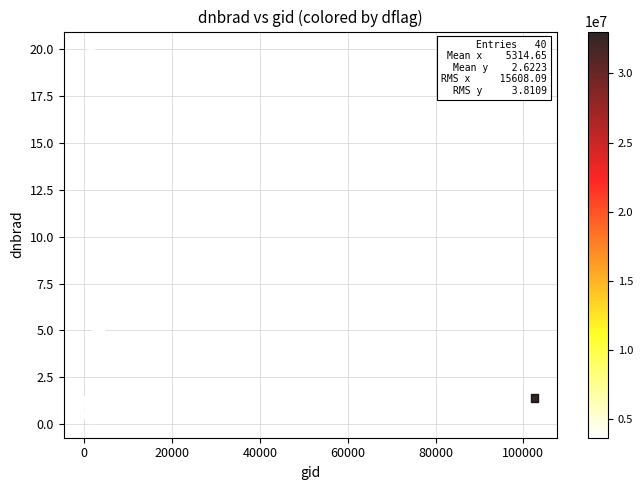

What Y value in the scatter plot is closest to 10?

6.7